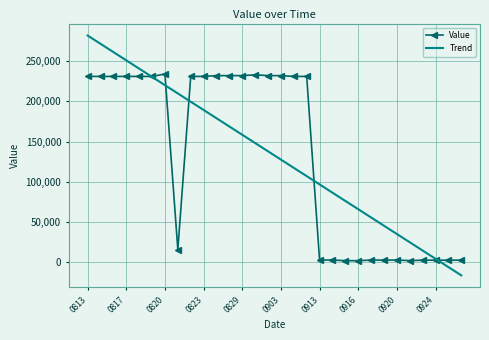

Which series has the largest range (max minus min)?

Trend